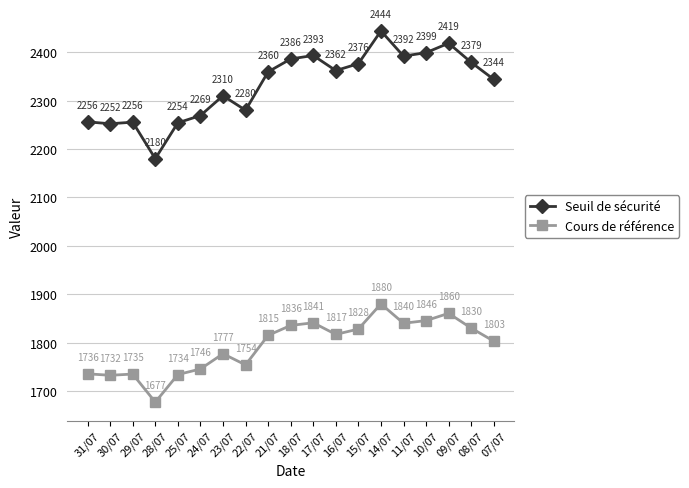

What is the sum of all Seuil de sécurité values?

44311.8